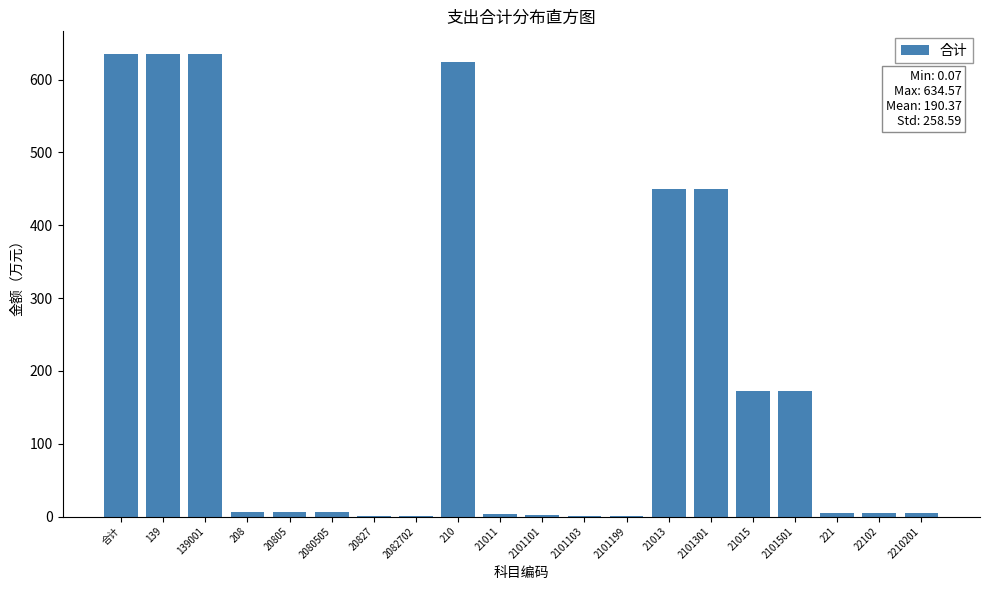

What is the greatest value displayed?

634.6